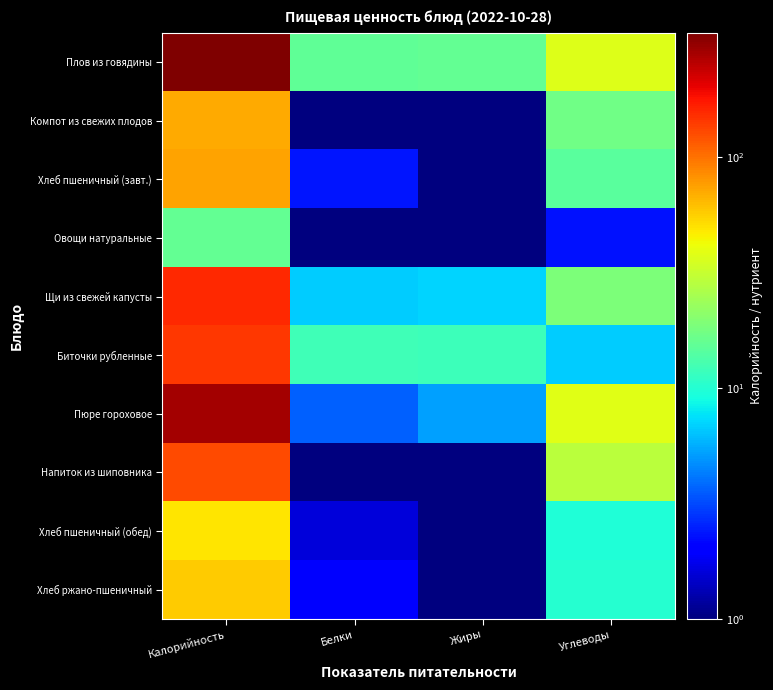

Which series changed the most between Калорийность and Жиры?

Плов из говядины